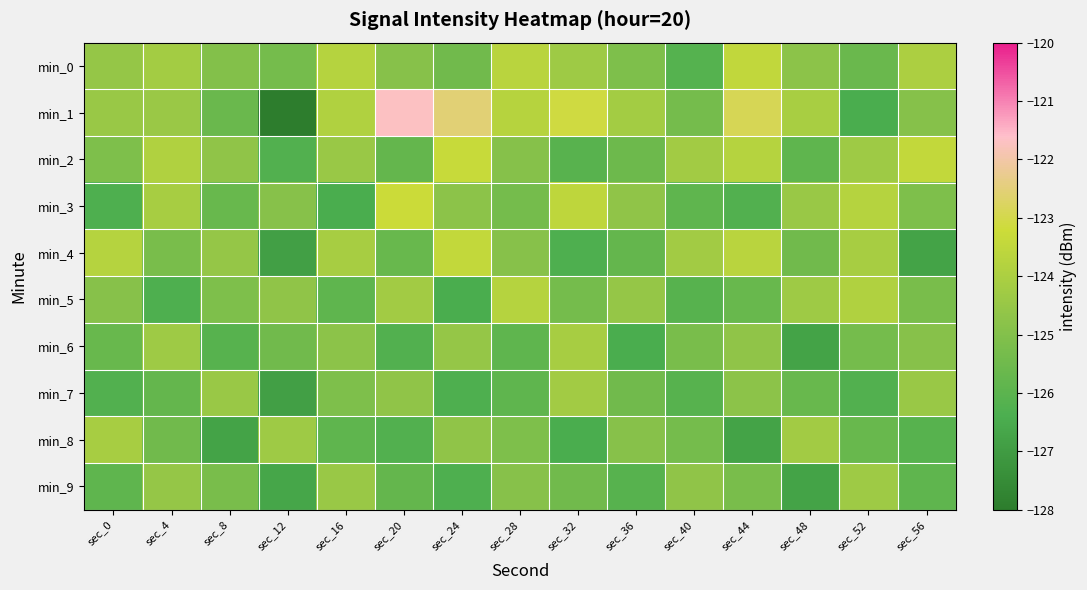

Reading left to right, extract all data points from this chart.

min_0: sec_0=-124.6	sec_4=-124.2	sec_8=-125.0	sec_12=-125.3	sec_16=-123.8	sec_20=-124.9	sec_24=-125.5	sec_28=-123.7	sec_32=-124.3	sec_36=-125.1	sec_40=-126.1	sec_44=-123.5	sec_48=-124.8	sec_52=-125.6	sec_56=-124.0
min_1: sec_0=-124.5	sec_4=-124.4	sec_8=-125.6	sec_12=-128.0	sec_16=-123.9	sec_20=-121.7	sec_24=-122.5	sec_28=-123.7	sec_32=-123.1	sec_36=-124.2	sec_40=-125.3	sec_44=-122.9	sec_48=-124.1	sec_52=-126.5	sec_56=-124.9
min_2: sec_0=-125.1	sec_4=-123.9	sec_8=-124.7	sec_12=-126.2	sec_16=-124.5	sec_20=-125.8	sec_24=-123.3	sec_28=-124.9	sec_32=-126.1	sec_36=-125.5	sec_40=-124.2	sec_44=-123.8	sec_48=-125.9	sec_52=-124.3	sec_56=-123.5
min_3: sec_0=-126.3	sec_4=-124.1	sec_8=-125.7	sec_12=-124.9	sec_16=-126.5	sec_20=-123.2	sec_24=-124.8	sec_28=-125.3	sec_32=-123.6	sec_36=-124.7	sec_40=-125.9	sec_44=-126.2	sec_48=-124.5	sec_52=-123.8	sec_56=-125.1
min_4: sec_0=-123.8	sec_4=-125.2	sec_8=-124.6	sec_12=-126.9	sec_16=-124.1	sec_20=-125.7	sec_24=-123.5	sec_28=-124.9	sec_32=-126.3	sec_36=-125.8	sec_40=-124.2	sec_44=-123.7	sec_48=-125.5	sec_52=-124.1	sec_56=-126.8
min_5: sec_0=-124.9	sec_4=-126.3	sec_8=-125.1	sec_12=-124.7	sec_16=-125.9	sec_20=-124.2	sec_24=-126.5	sec_28=-123.8	sec_32=-125.3	sec_36=-124.6	sec_40=-126.1	sec_44=-125.7	sec_48=-124.3	sec_52=-123.9	sec_56=-125.2
min_6: sec_0=-125.7	sec_4=-124.3	sec_8=-126.1	sec_12=-125.5	sec_16=-124.8	sec_20=-126.2	sec_24=-124.6	sec_28=-125.9	sec_32=-124.1	sec_36=-126.5	sec_40=-125.2	sec_44=-124.7	sec_48=-126.8	sec_52=-125.3	sec_56=-124.9
min_7: sec_0=-126.2	sec_4=-125.8	sec_8=-124.5	sec_12=-126.9	sec_16=-125.1	sec_20=-124.7	sec_24=-126.3	sec_28=-125.9	sec_32=-124.2	sec_36=-125.5	sec_40=-126.1	sec_44=-124.8	sec_48=-125.7	sec_52=-126.2	sec_56=-124.5
min_8: sec_0=-124.1	sec_4=-125.5	sec_8=-126.8	sec_12=-124.3	sec_16=-125.9	sec_20=-126.2	sec_24=-124.7	sec_28=-125.1	sec_32=-126.5	sec_36=-124.9	sec_40=-125.3	sec_44=-126.8	sec_48=-124.2	sec_52=-125.7	sec_56=-126.1
min_9: sec_0=-125.9	sec_4=-124.6	sec_8=-125.2	sec_12=-126.7	sec_16=-124.5	sec_20=-125.8	sec_24=-126.3	sec_28=-124.9	sec_32=-125.5	sec_36=-126.1	sec_40=-124.7	sec_44=-125.2	sec_48=-126.8	sec_52=-124.3	sec_56=-125.9